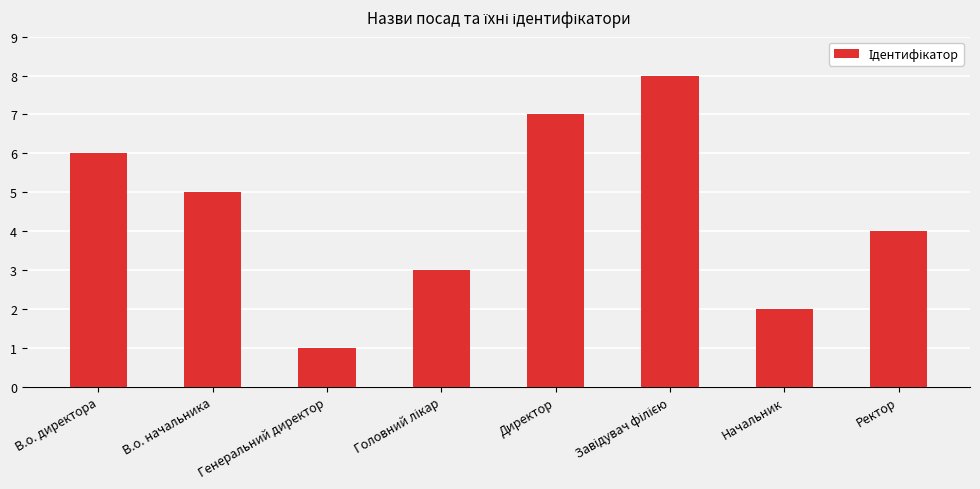

What is the difference between the maximum and minimum values?

7